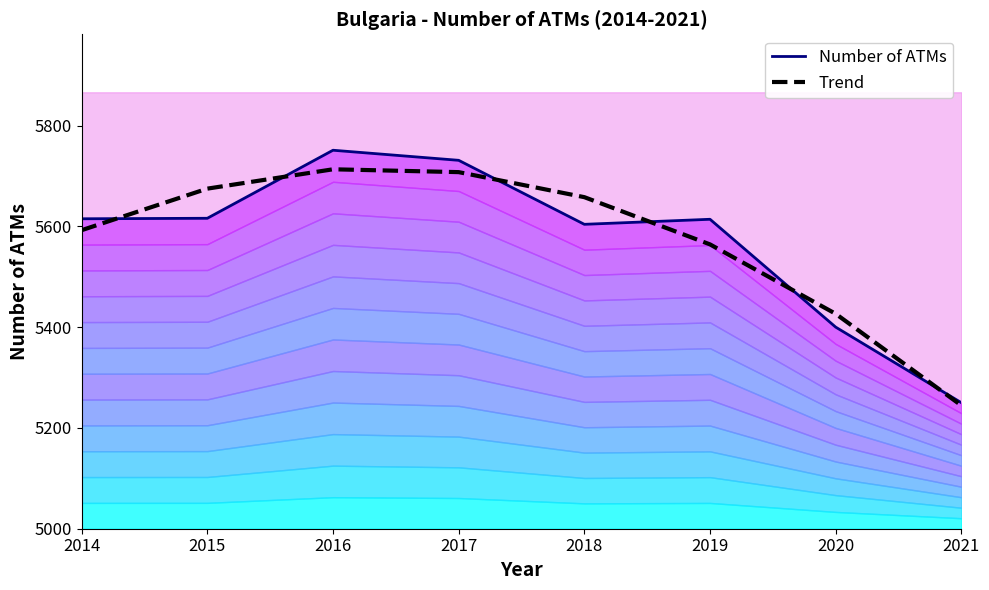

Reading right to left, list all the values displayed in this chart.

Number of ATMs: 2021=5250.0	2020=5400.0	2019=5614.0	2018=5604.0	2017=5731.0	2016=5751.0	2015=5616.0	2014=5615.0
Trend: 2021=5244.6	2020=5426.4	2019=5564.2	2018=5657.9	2017=5707.6	2016=5713.2	2015=5674.8	2014=5592.4